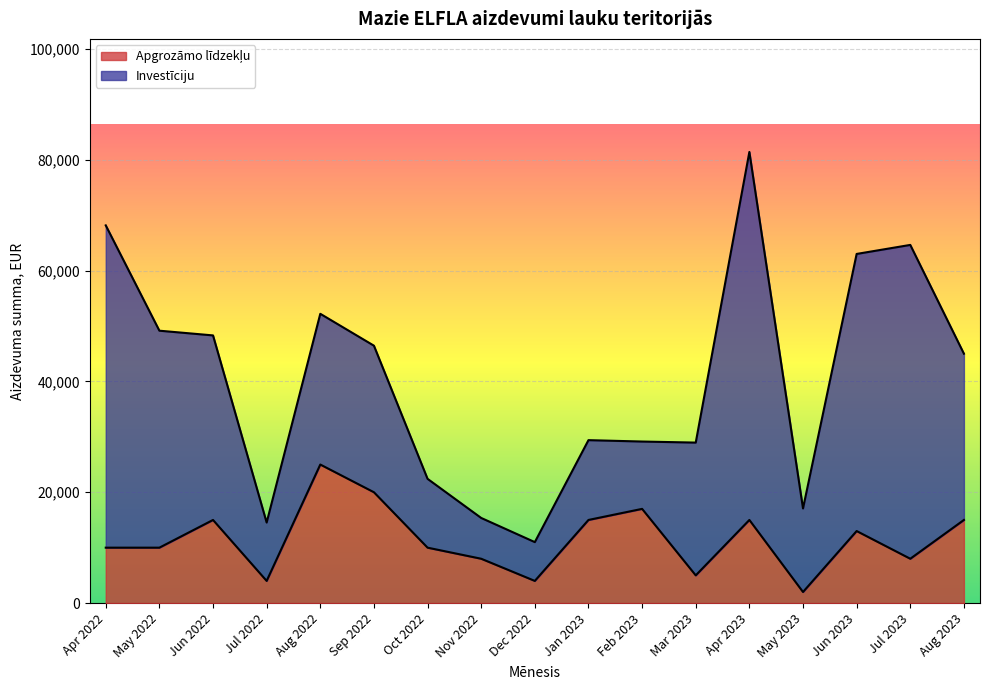

Reading left to right, extract all data points from this chart.

Apr 2022=10000	May 2022=10000	Jun 2022=15000	Jul 2022=4000	Aug 2022=25000	Sep 2022=20000	Oct 2022=10000	Nov 2022=8000	Dec 2022=4000	Jan 2023=15000	Feb 2023=17000	Mar 2023=5000	Apr 2023=15000	May 2023=2000	Jun 2023=13000	Jul 2023=8000	Aug 2023=15000